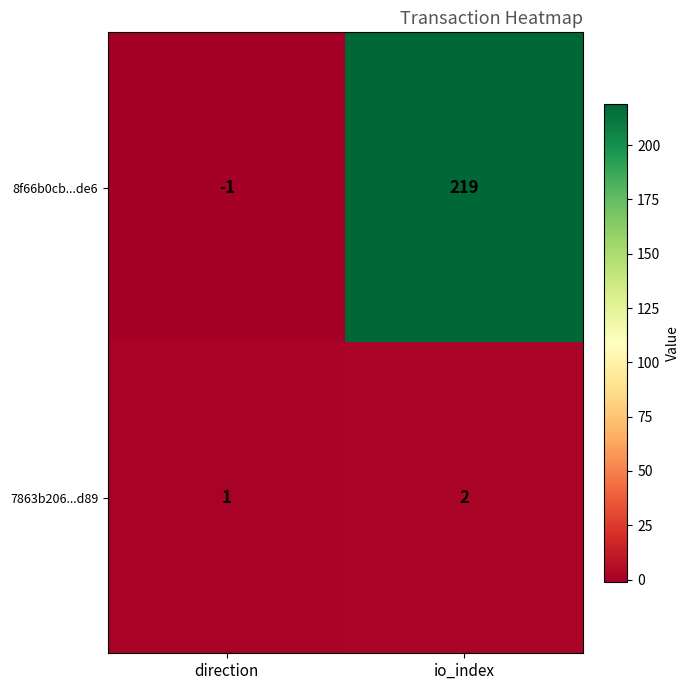

List the series in order of their peak value, lowest first.

7863b206...d89, 8f66b0cb...de6